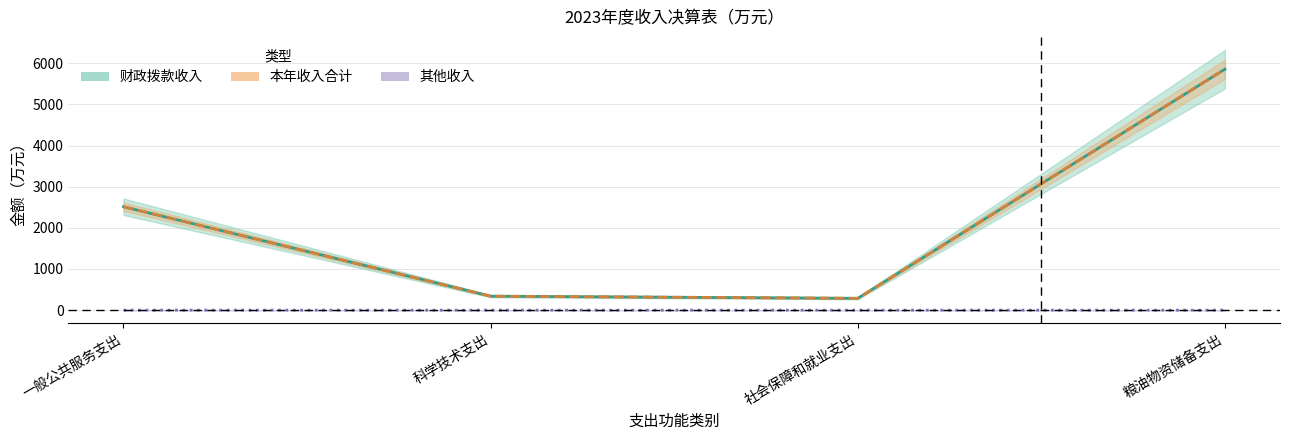

Read the 财政拨款收入 value at 科学技术支出.

339.7